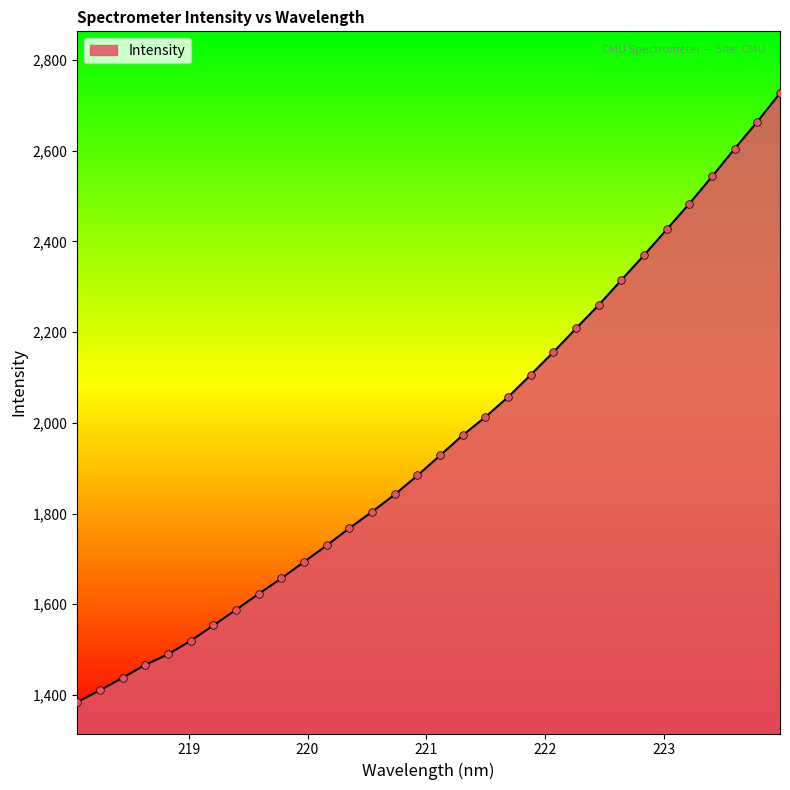

What is the difference between the maximum and minimum values?

1342.6